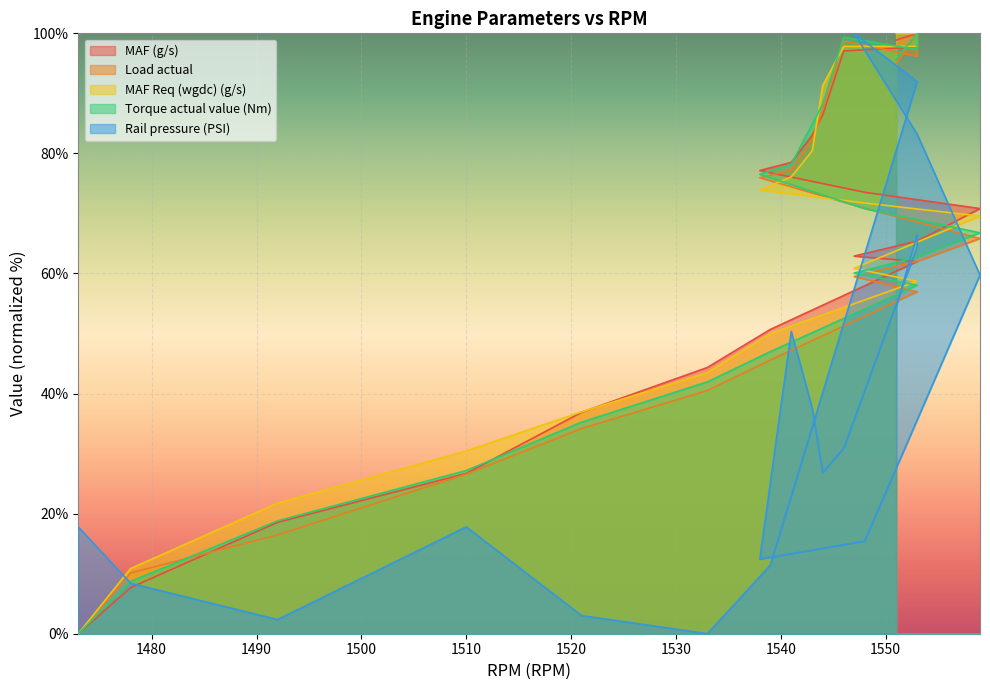

Is it true that MAF Req (wgdc) (g/s) equals 76.1 at 1541?

True